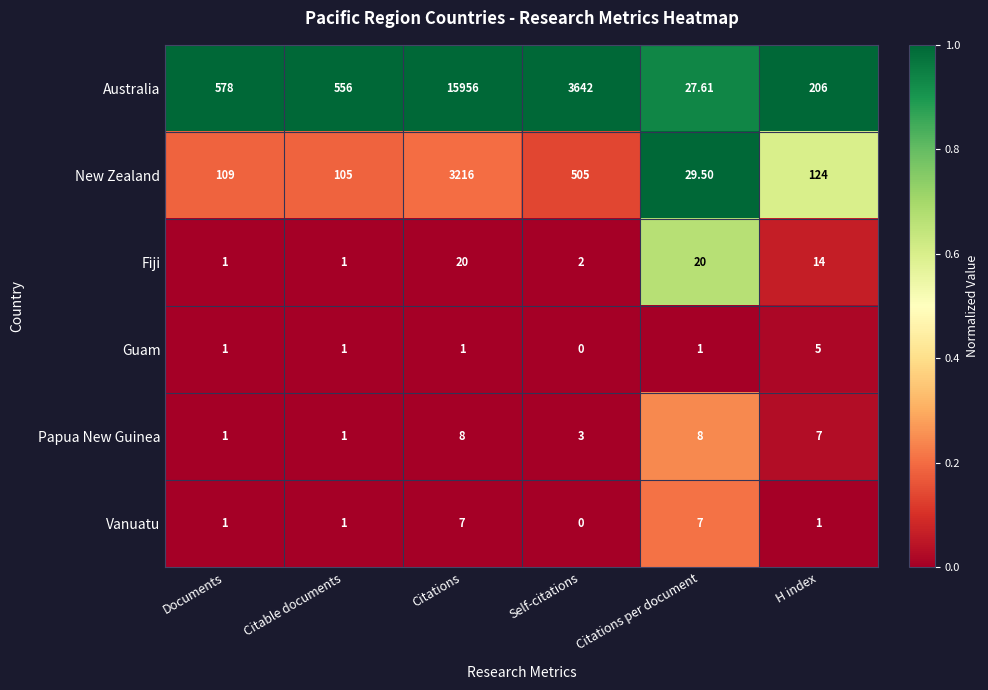

Rank the series by their maximum value, from highest to lowest.

Australia, New Zealand, Fiji, Papua New Guinea, Vanuatu, Guam